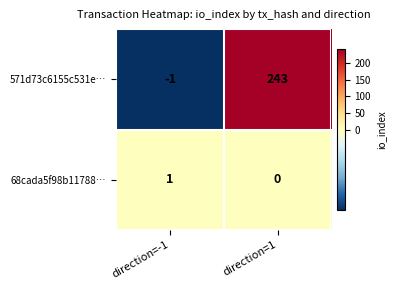

How many distinct data groups are displayed?

2